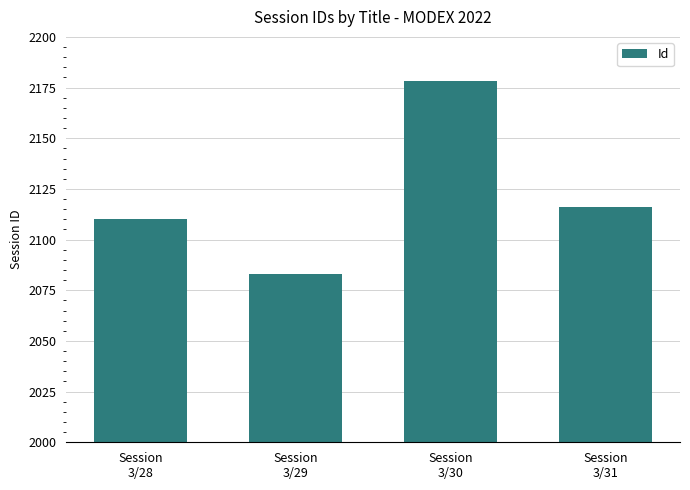

Which has a higher value, Session
3/28 or Session
3/30?

Session
3/30